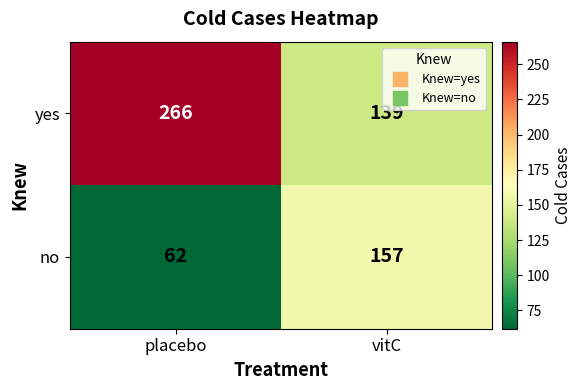

At how many categories does at least one series exceed 143?

2